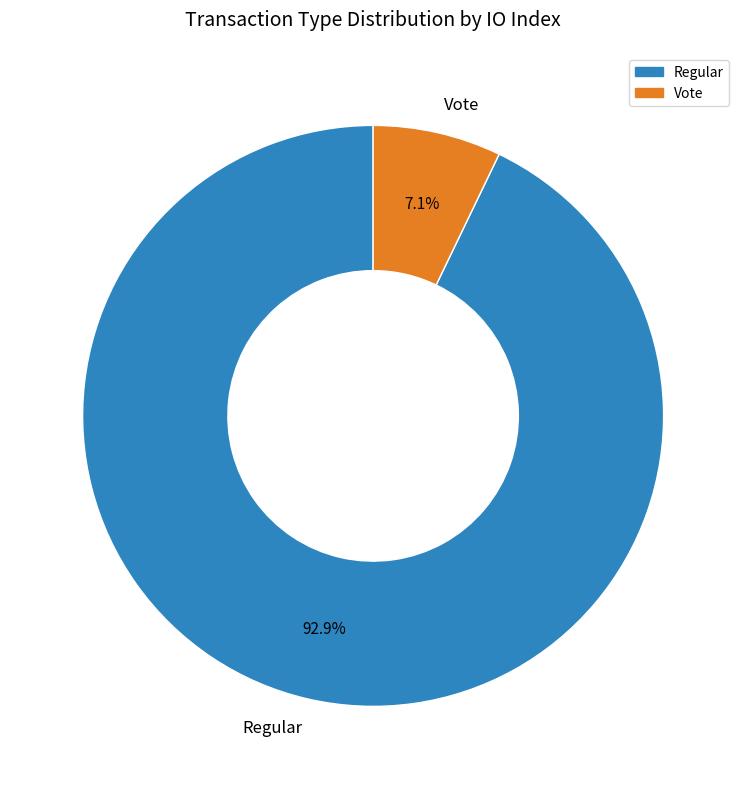

What is the smallest slice in the pie chart?

Vote